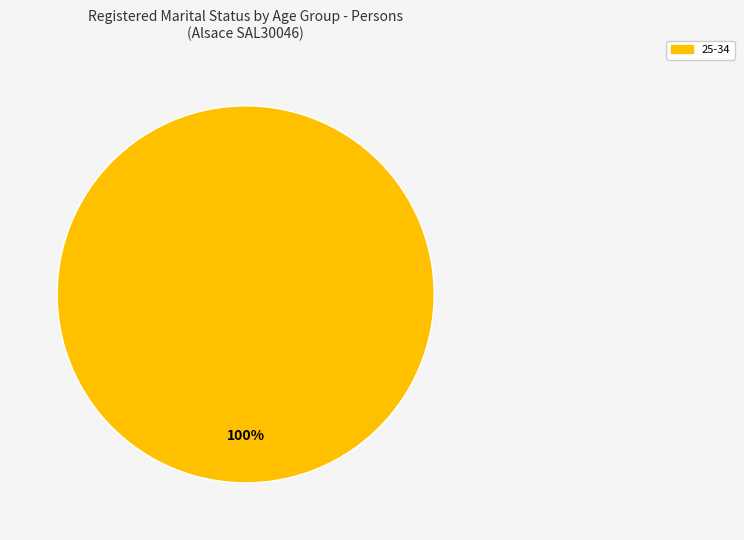

Does any single category account for the majority?

Yes